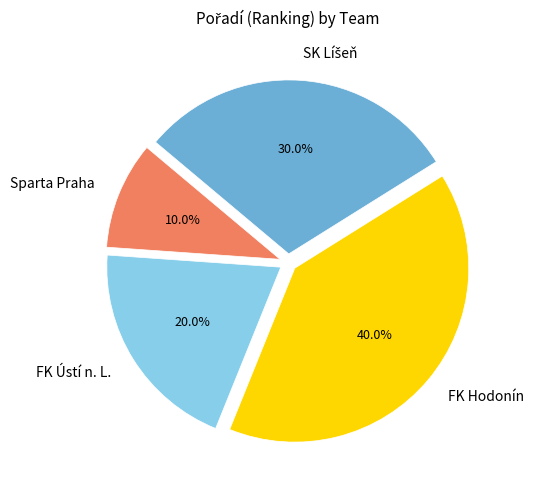

To the nearest percent, what is the difference between the Sparta Praha and FK Ústí n. L. slice percentages?

10%